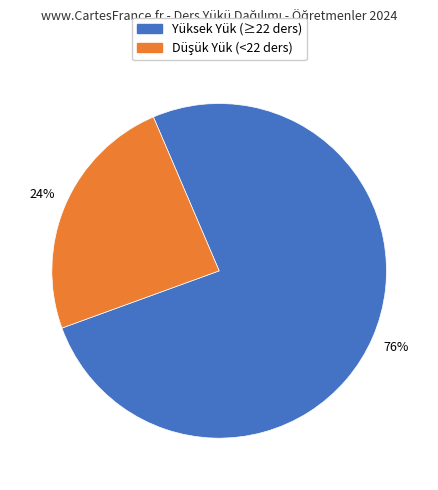

Is there a majority slice in this chart?

Yes